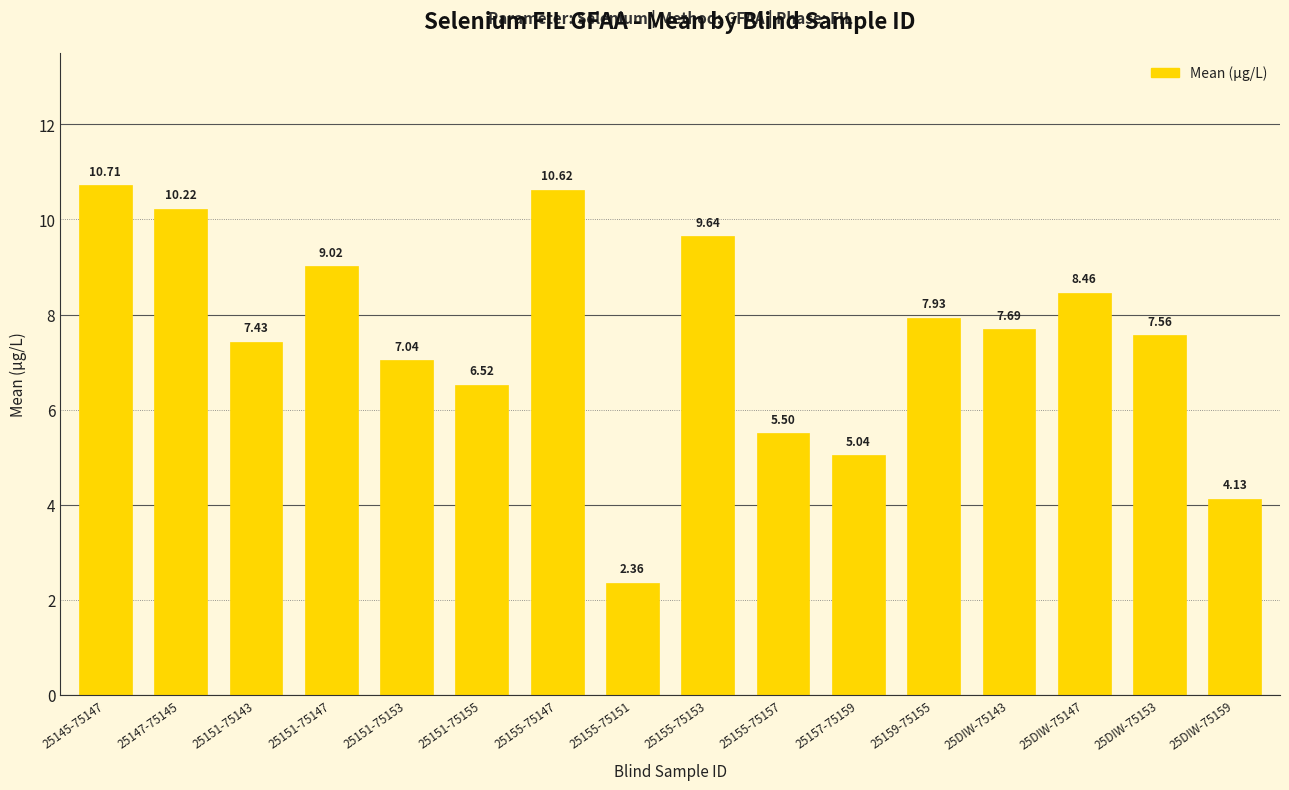

How many bars are there in total?

16